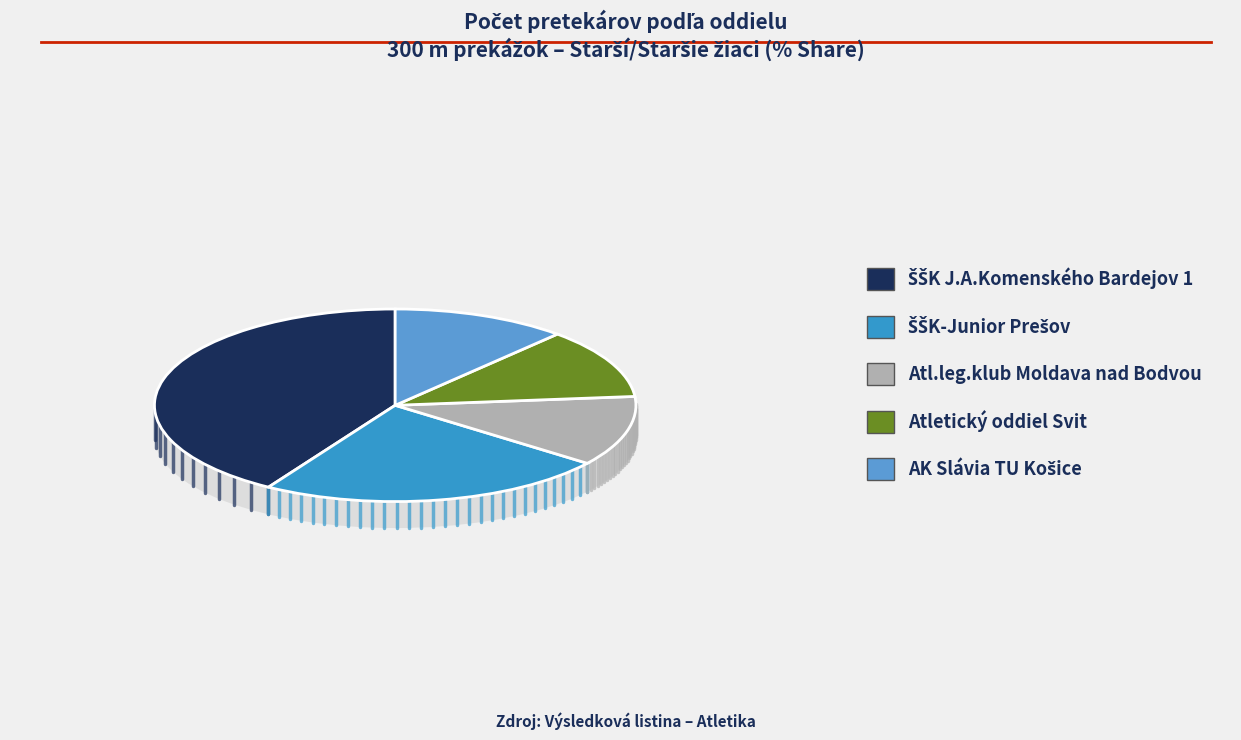

Approximately how many times larger is the value at ŠŠK-Junior Prešov compared to ŠŠK J.A.Komenského Bardejov 1?

0.6